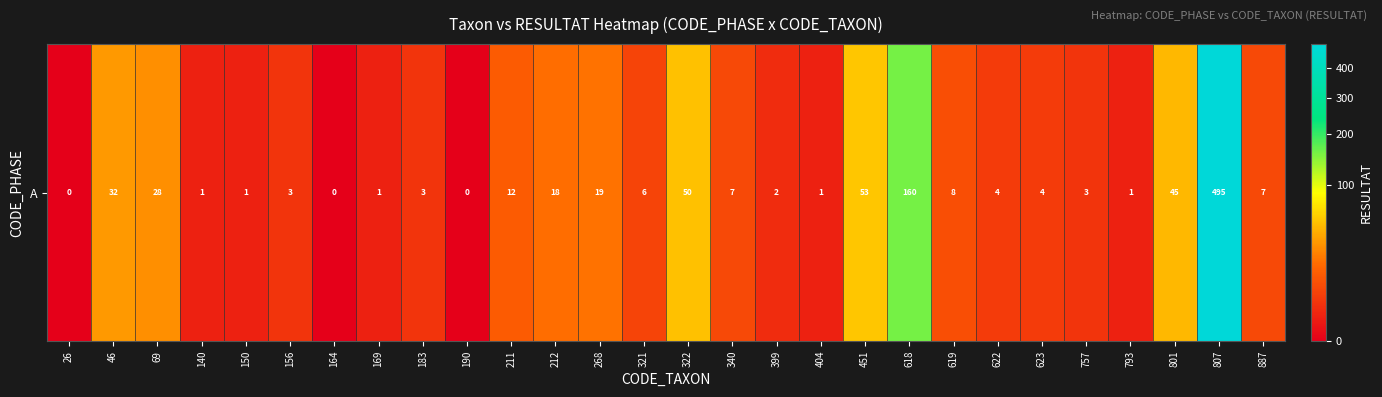

How many distinct data groups are displayed?

1